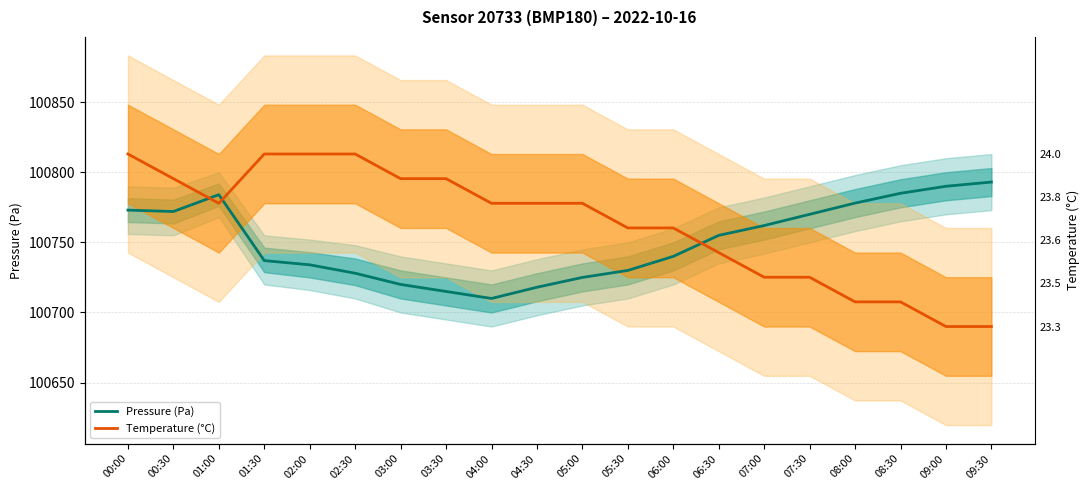

Between 02:00 and 07:30, which series saw the biggest shift?

Temperature (°C)